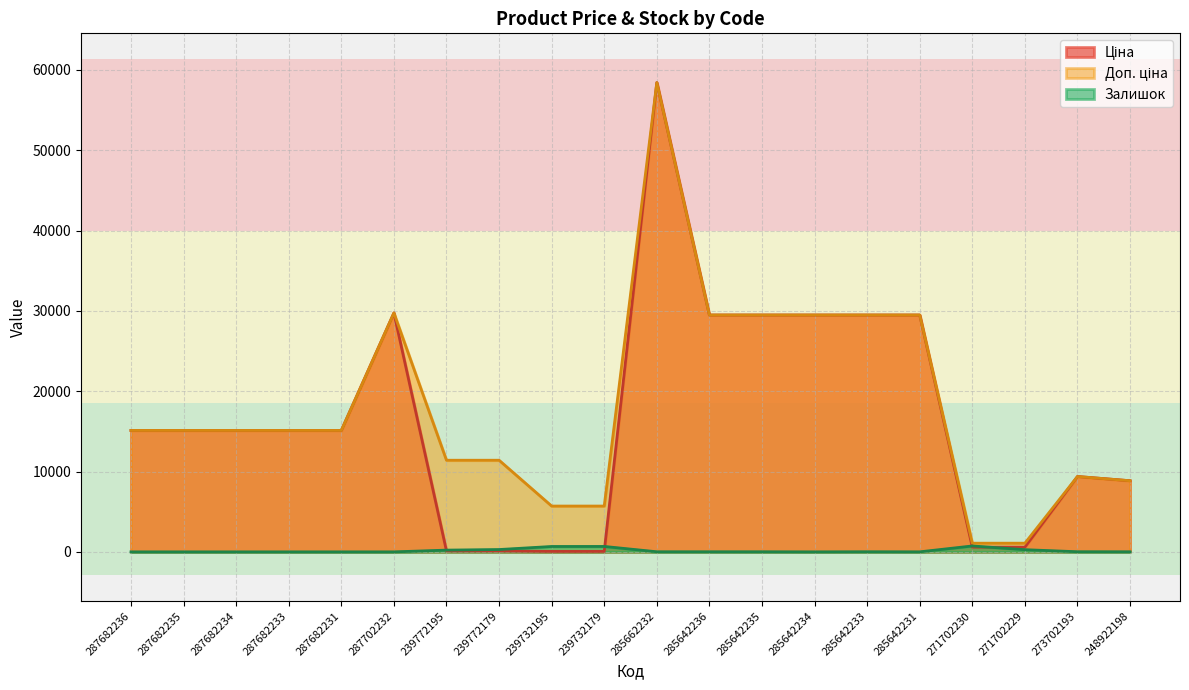

After their last crossing, which series has the higher values: Залишок or Ціна?

Ціна